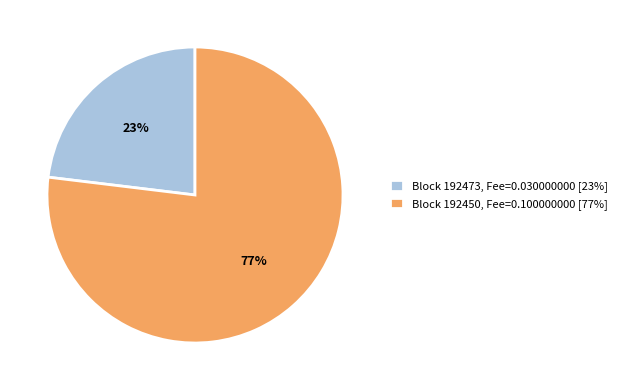

To the nearest percent, what is the difference between the largest and smallest slice percentages?

54%